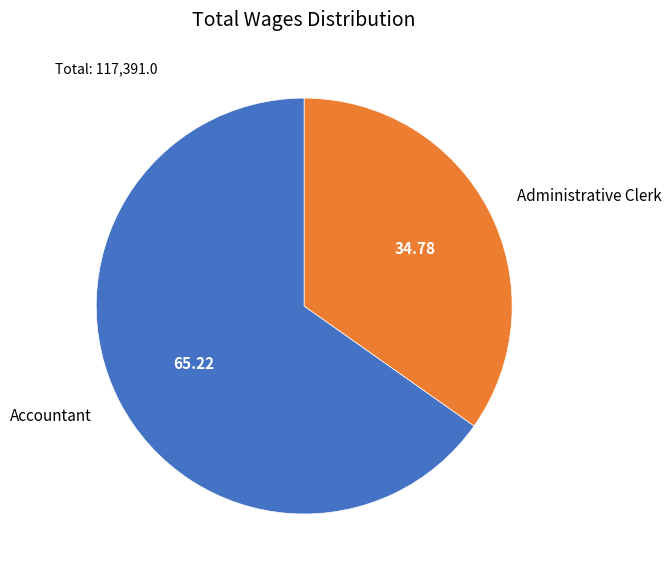

The Administrative Clerk slice represents 35% of the pie. True or false?

True